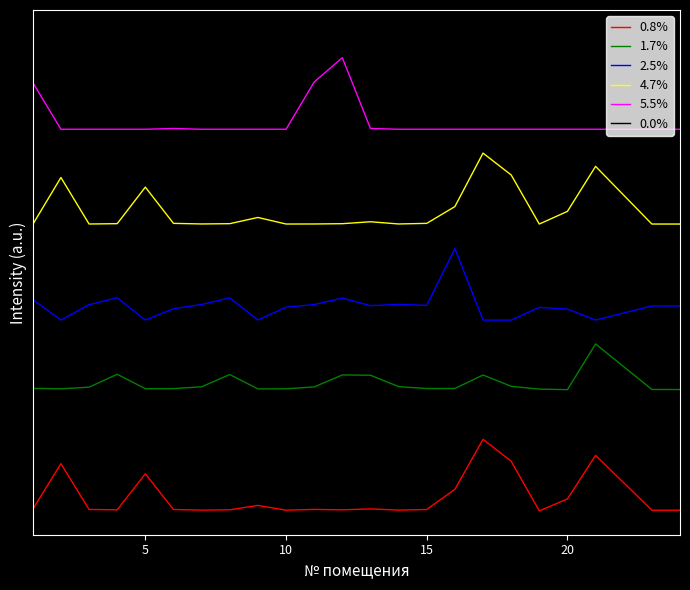

What are all the series names shown in the legend?

0.8%, 1.7%, 2.5%, 4.7%, 5.5%, 0.0%